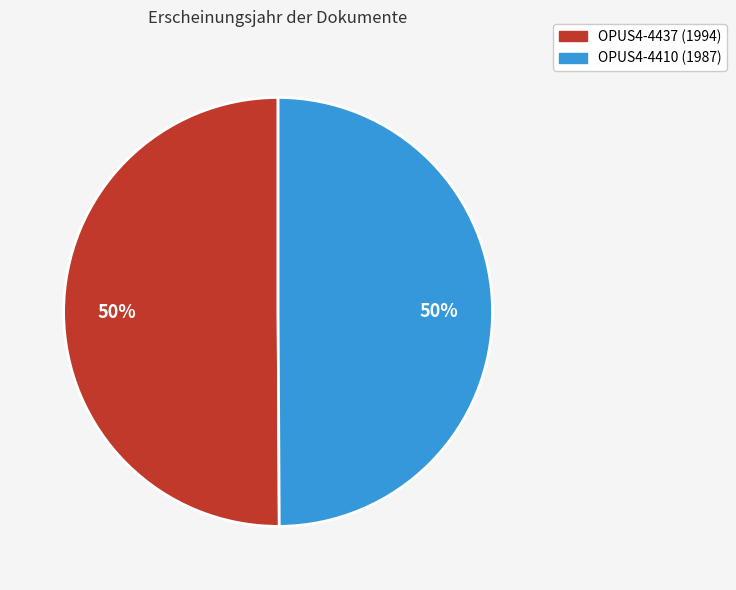

What is the ratio of the value at OPUS4-4437 to the value at OPUS4-4410?

1.0